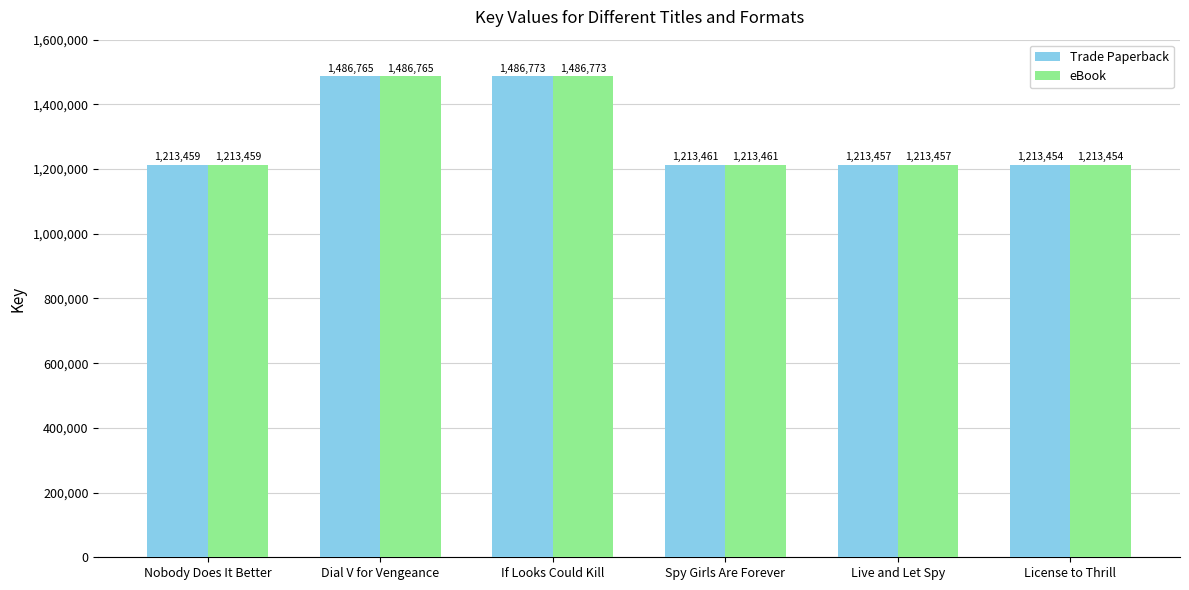

What is the difference between the Trade Paperback values at Live and Let Spy and Nobody Does It Better?

2